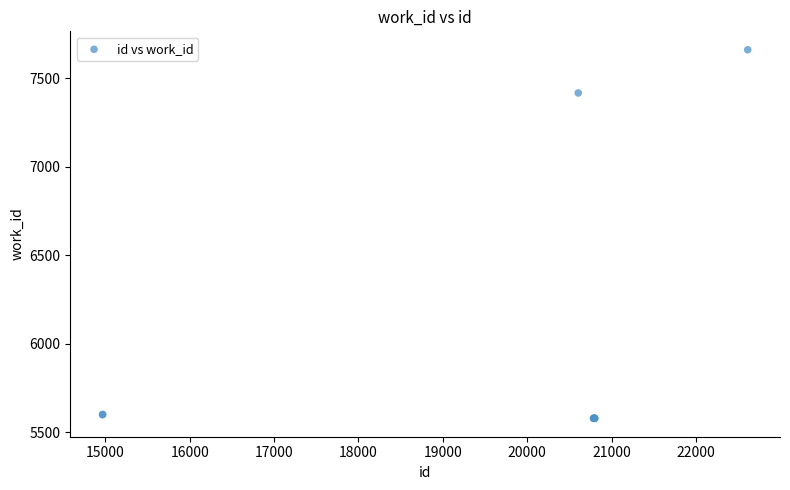

What Y value in the scatter plot is closest to 6619?

7416